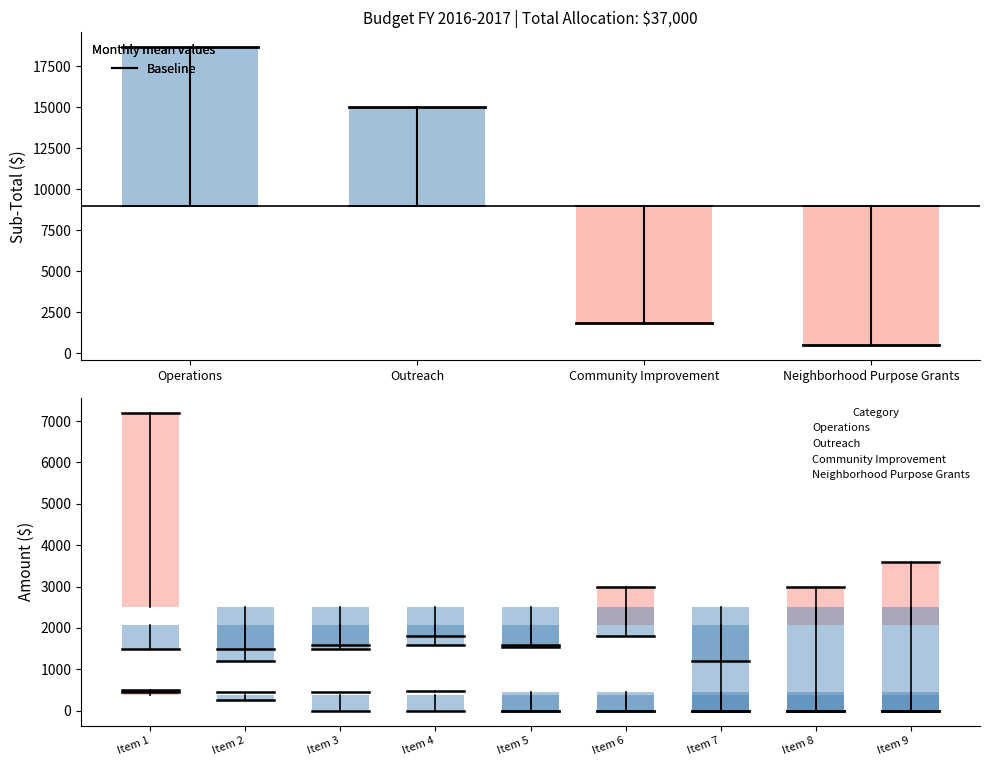

Does the chart display data point markers on the line(s)?

No